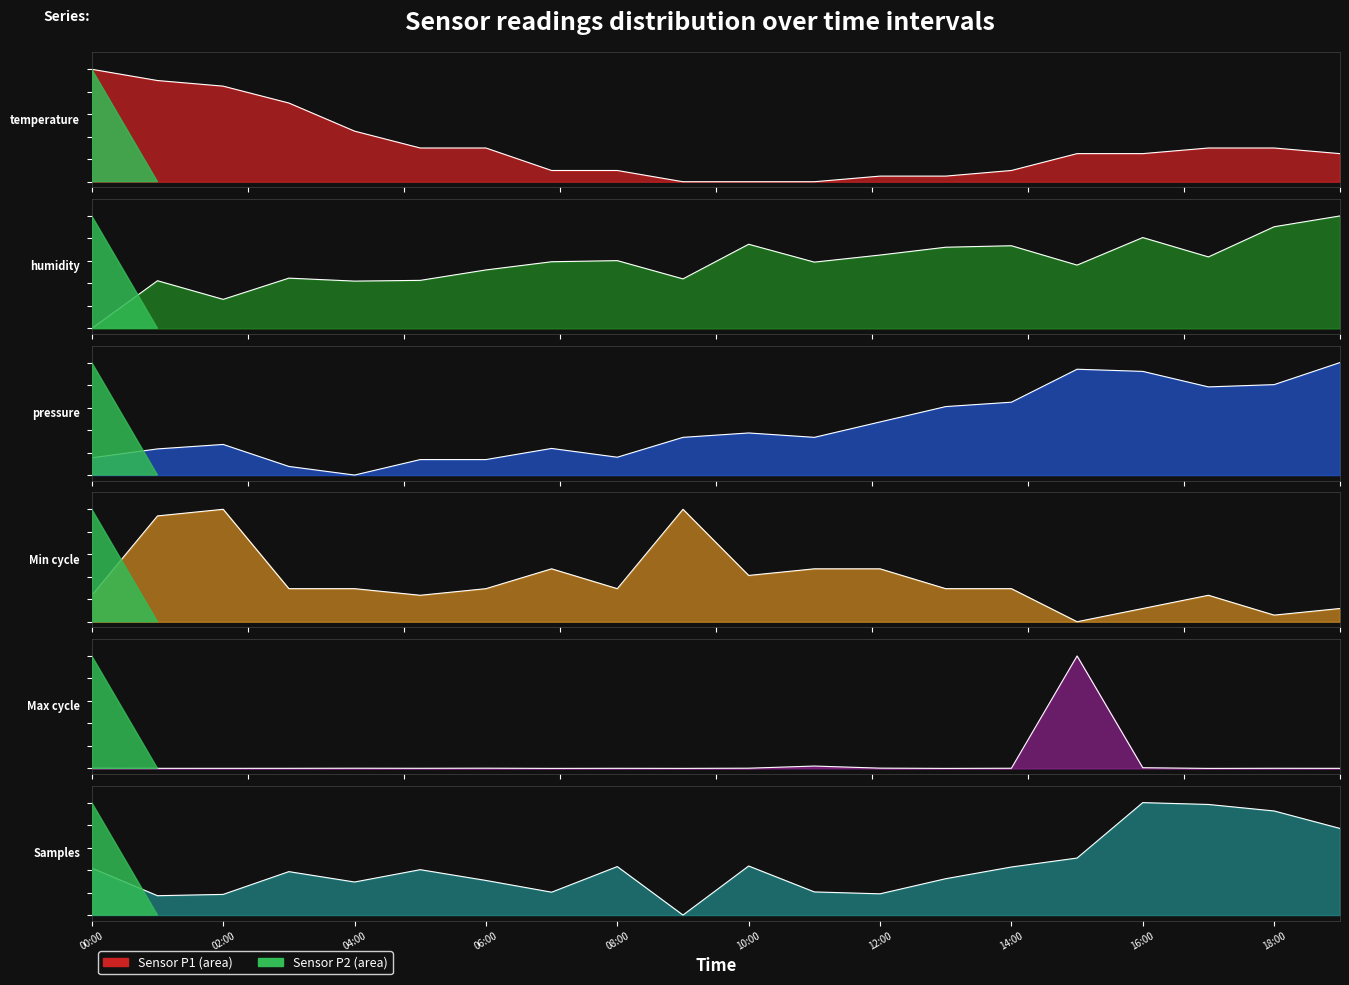

After their last crossing, which series has the higher values: Samples or BME280_pressure?

BME280_pressure